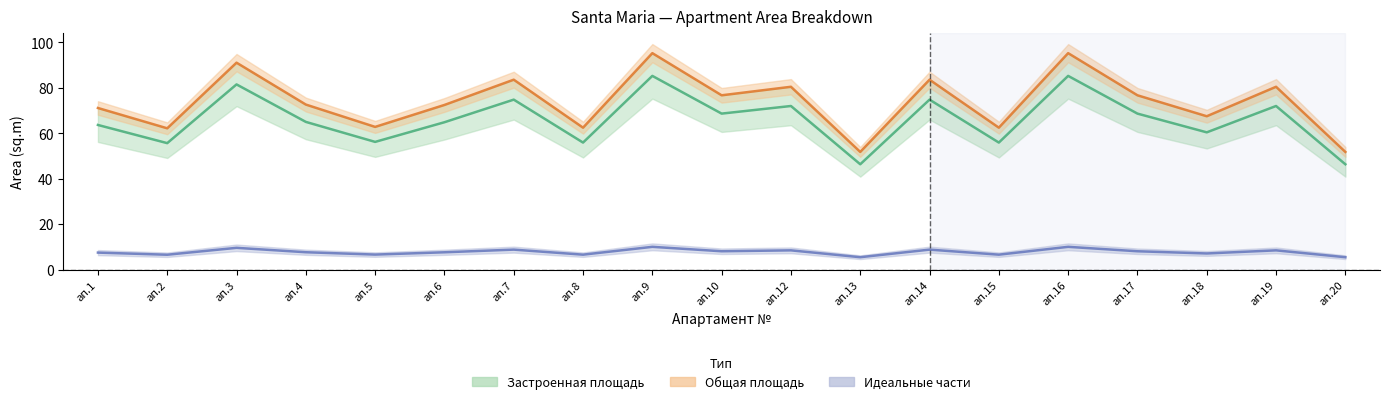

Where is the first local maximum for Идеальные части?

ап.3